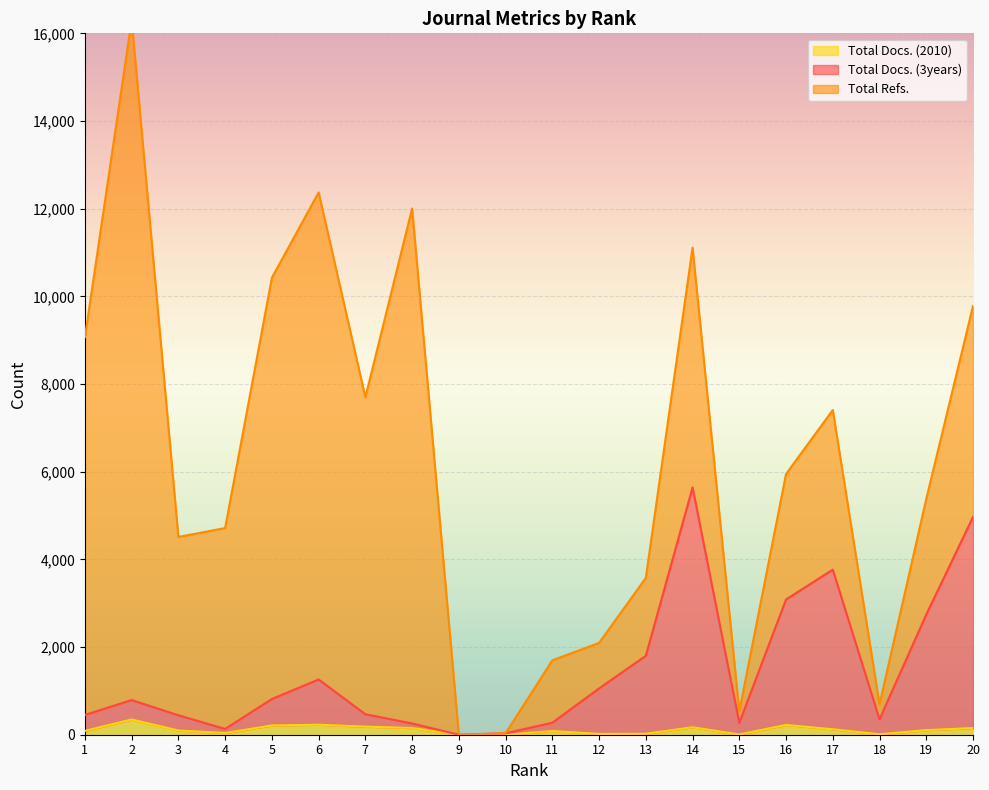

True or false: Total Docs. (3years) has more than 1 interior local peaks.

True